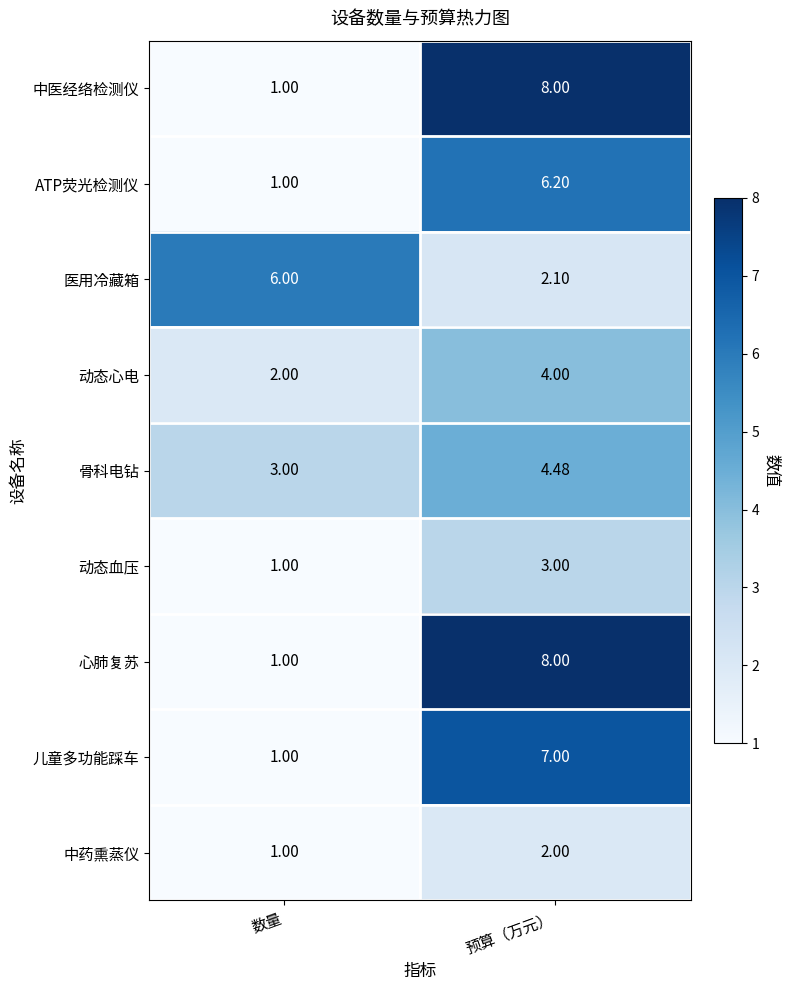

What is the total value across all series at 预算（万元）?

44.8